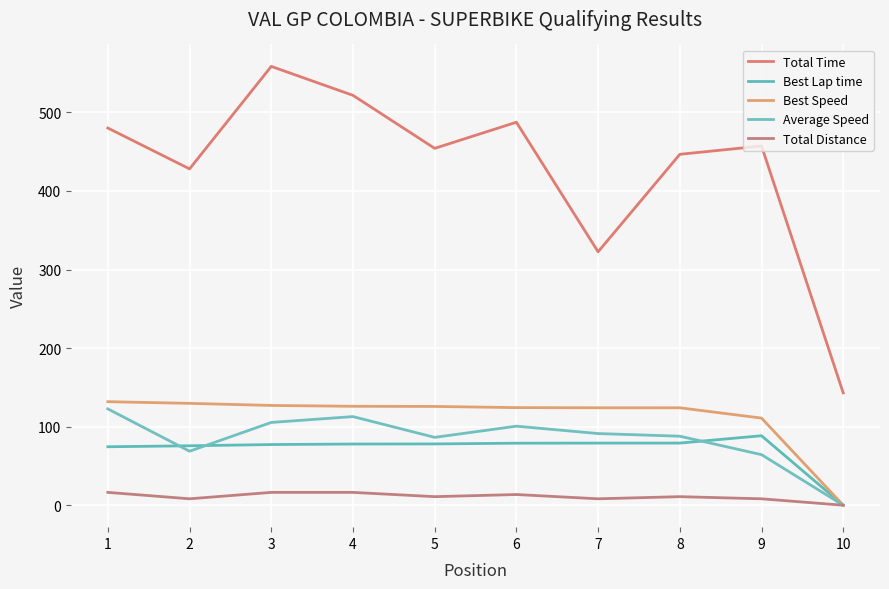

Which category has the highest value in the Total Distance series?

1